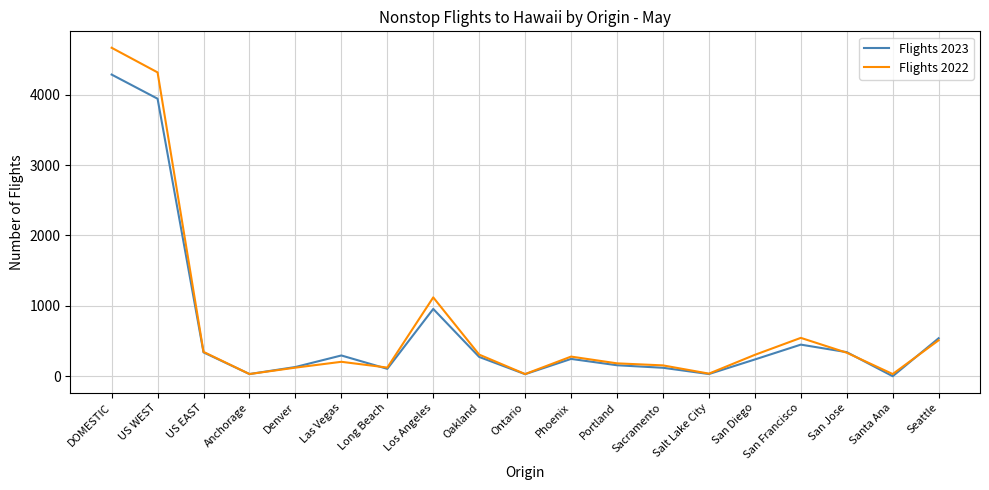

True or false: Flights 2022 has a value of 682 at Seattle.

False